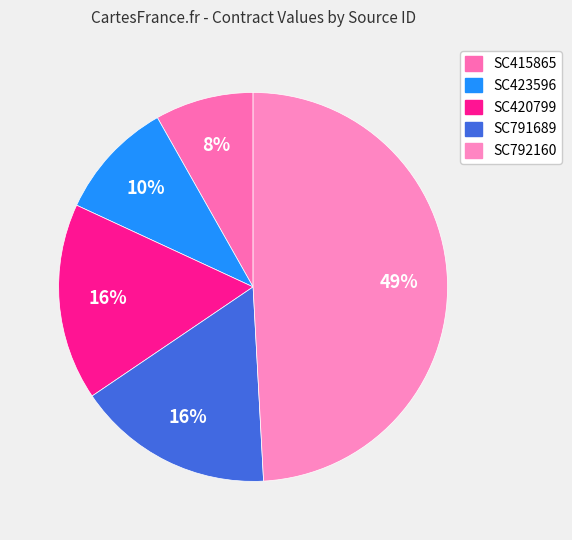

True or false: SC792160 accounts for 49% of the total.

True